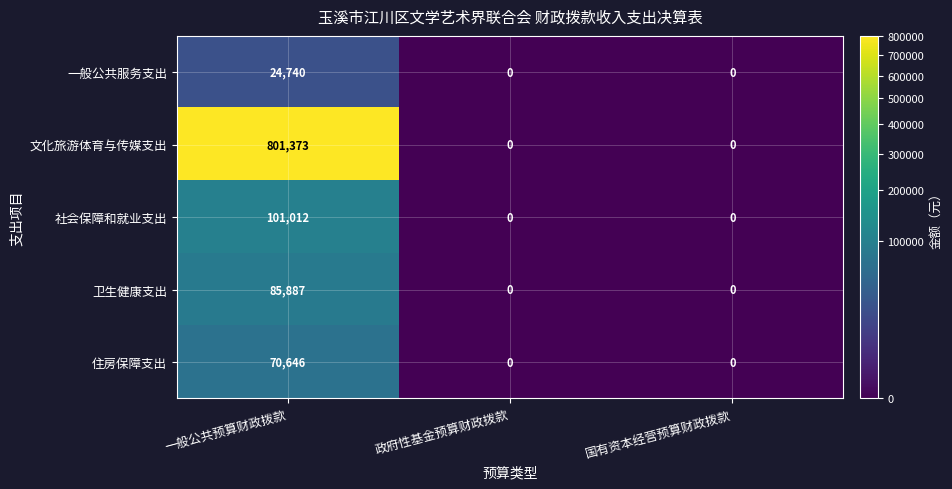

Is it true that 文化旅游体育与传媒支出 equals -437183 at 国有资本经营预算财政拨款?

False